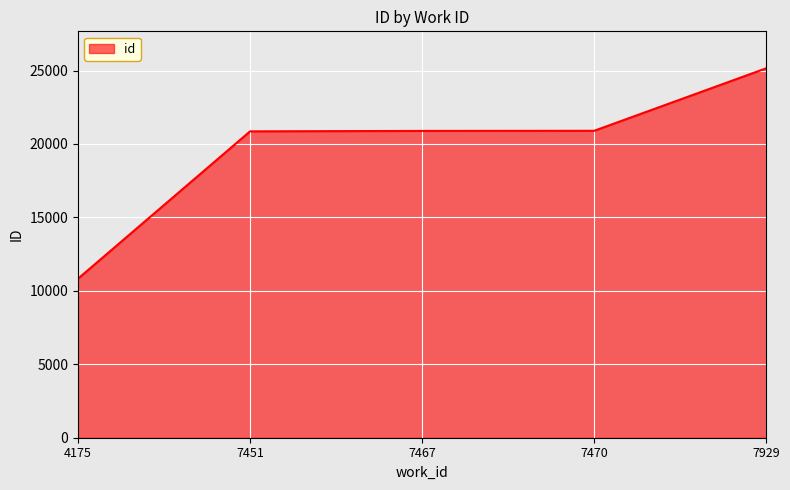

Does the chart display data point markers on the line(s)?

No